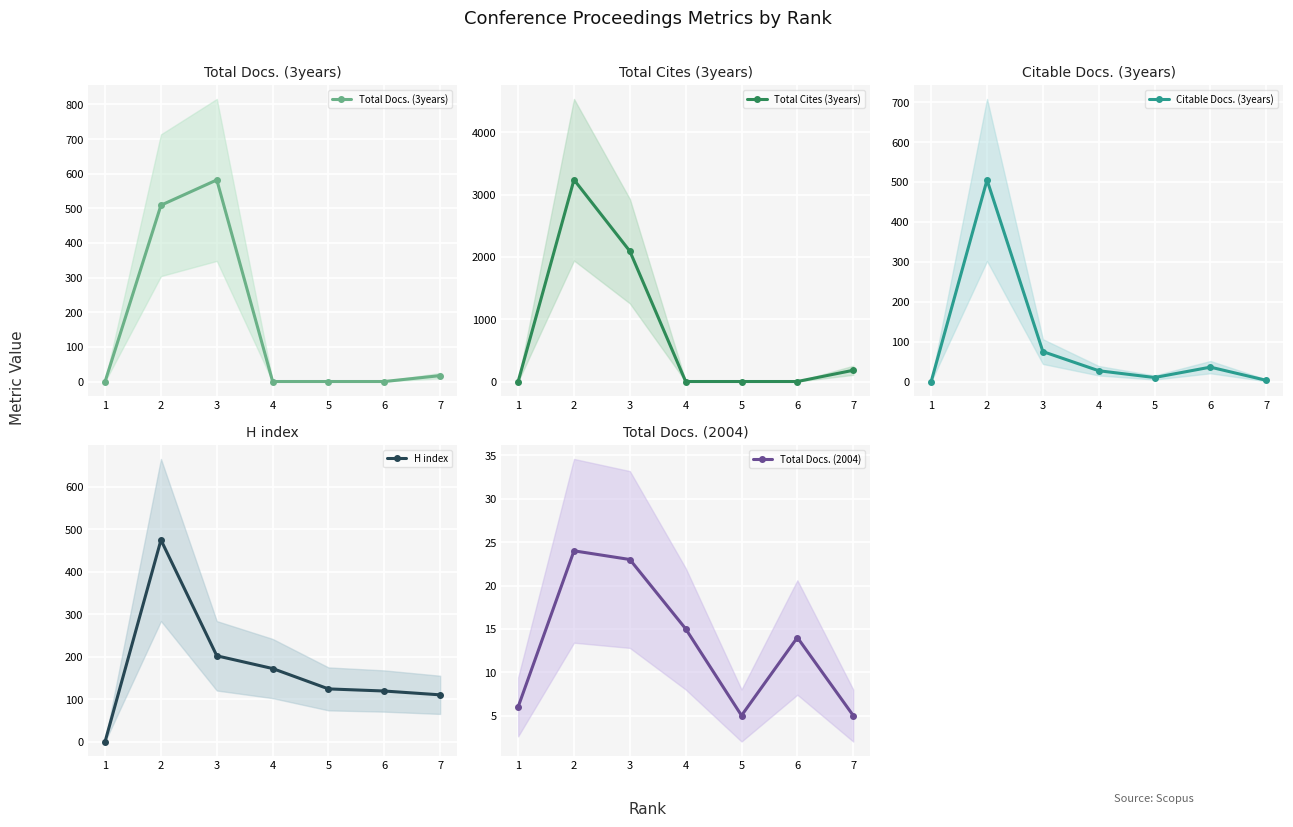

The value of Total Docs. (3years) at 5 is -187. True or false?

False